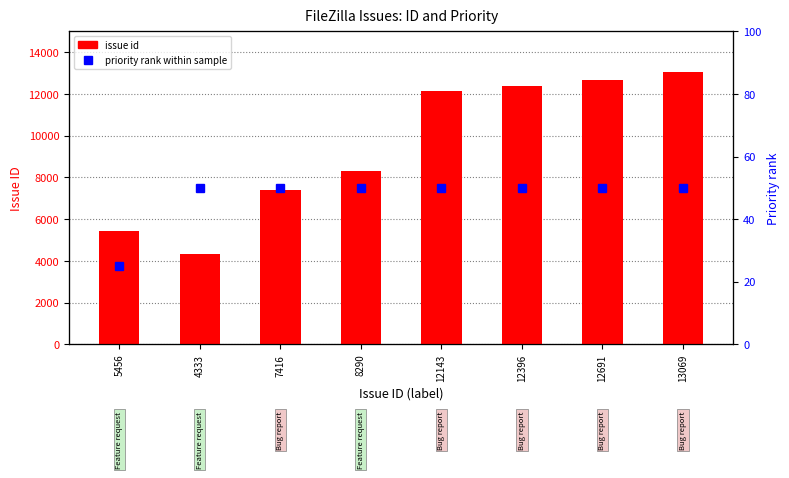

What is the value of the issue id bar at the 7th from the left?

12691